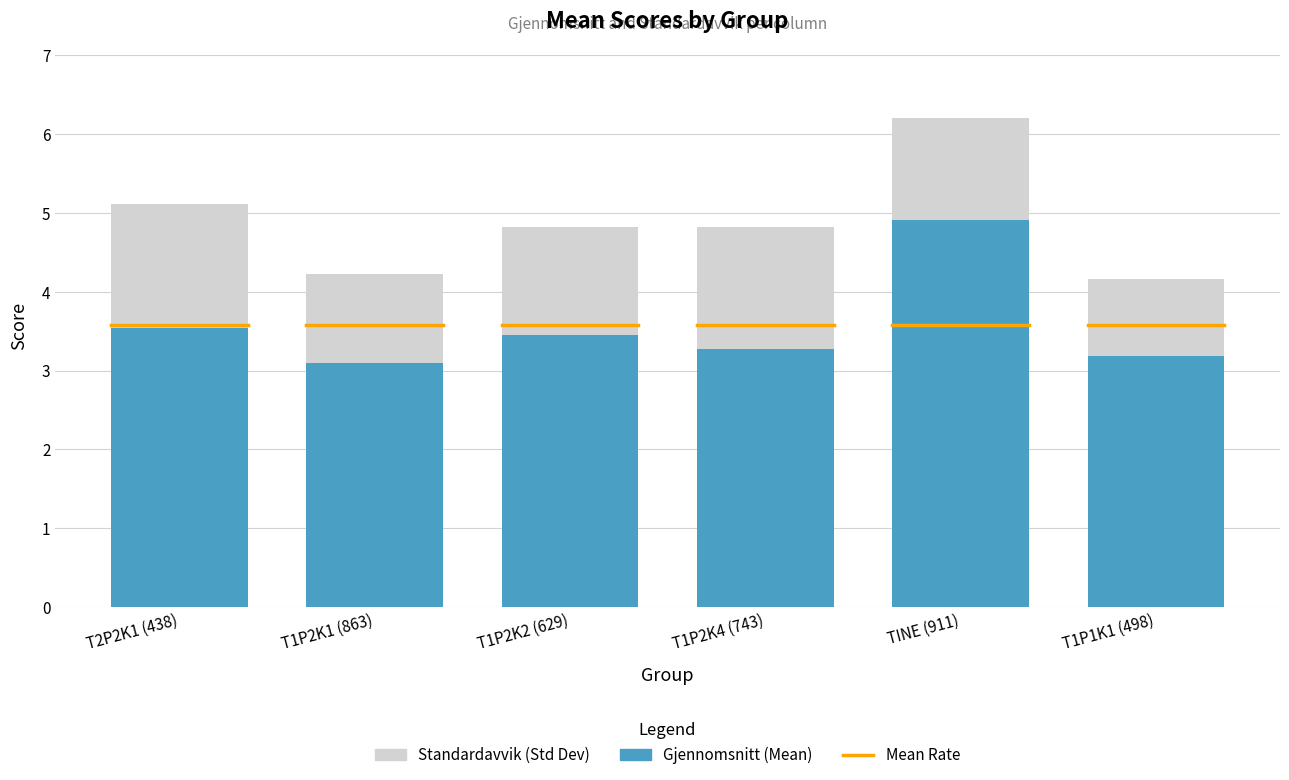

Does the chart contain stacked bars?

Yes